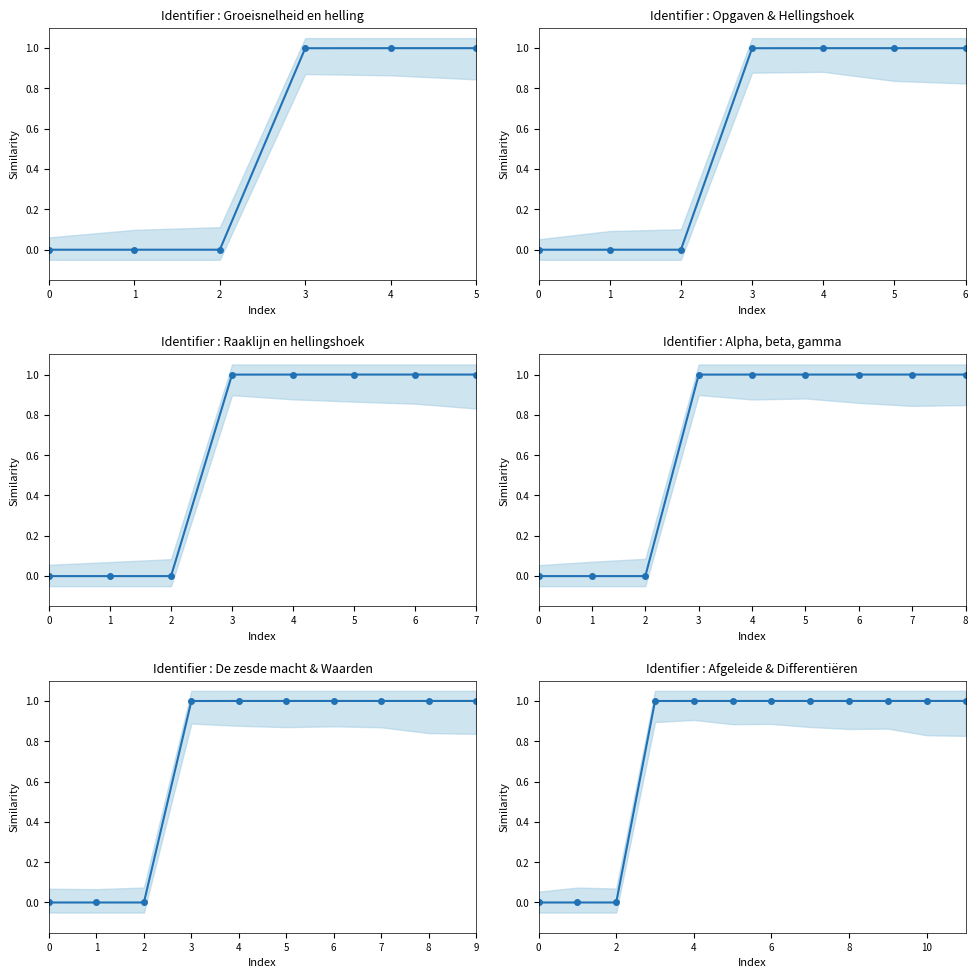

The value at 2 is 0.0. True or false?

True